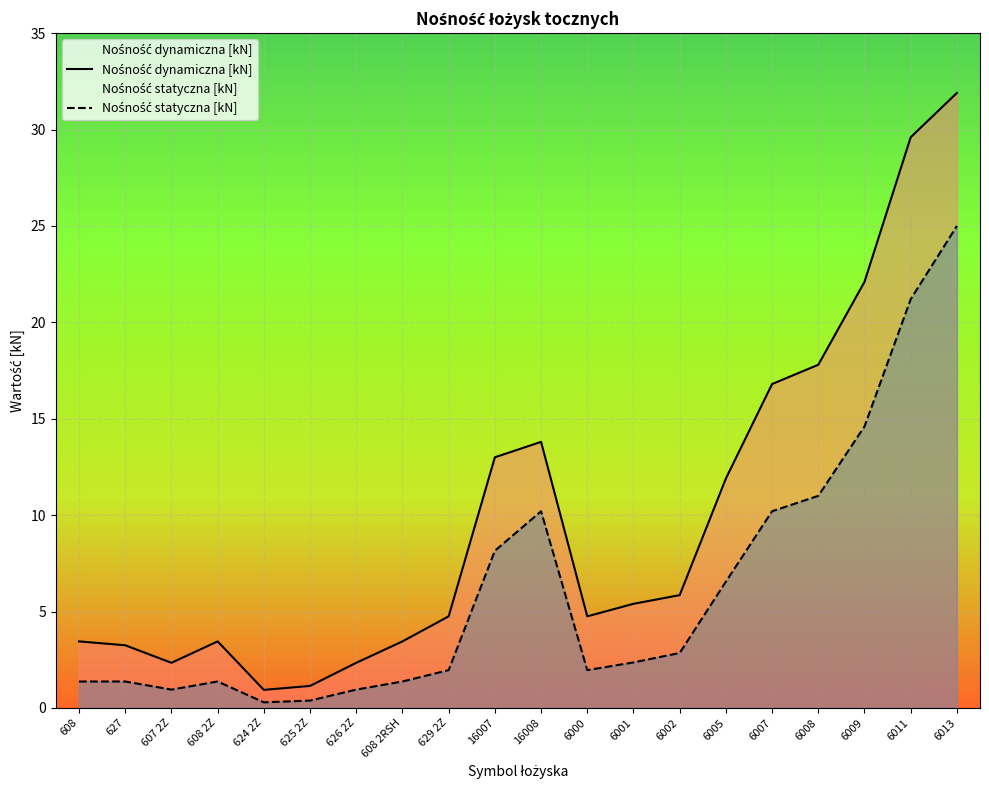

How many lines are shown in the chart?

2